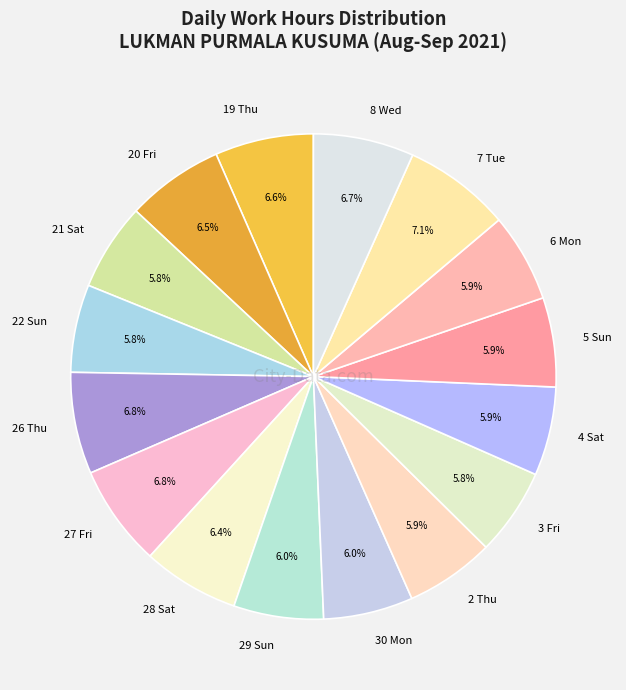

What is the ratio of the value at 30 Mon to the value at 4 Sat?

1.0